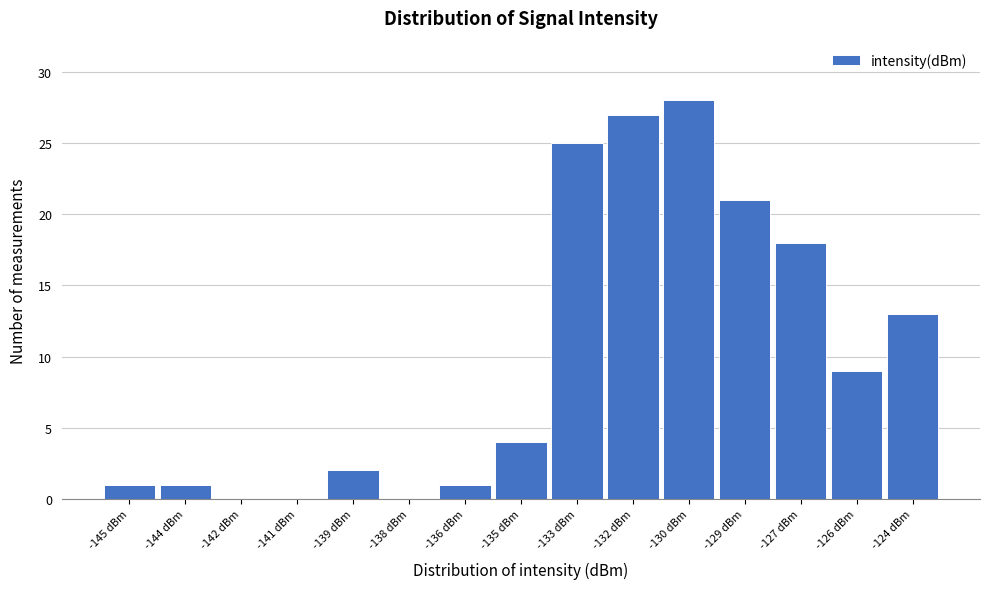

Reading right to left, list all the values displayed in this chart.

-124 dBm=13	-126 dBm=9	-127 dBm=18	-129 dBm=21	-130 dBm=28	-132 dBm=27	-133 dBm=25	-135 dBm=4	-136 dBm=1	-138 dBm=0	-139 dBm=2	-141 dBm=0	-142 dBm=0	-144 dBm=1	-145 dBm=1